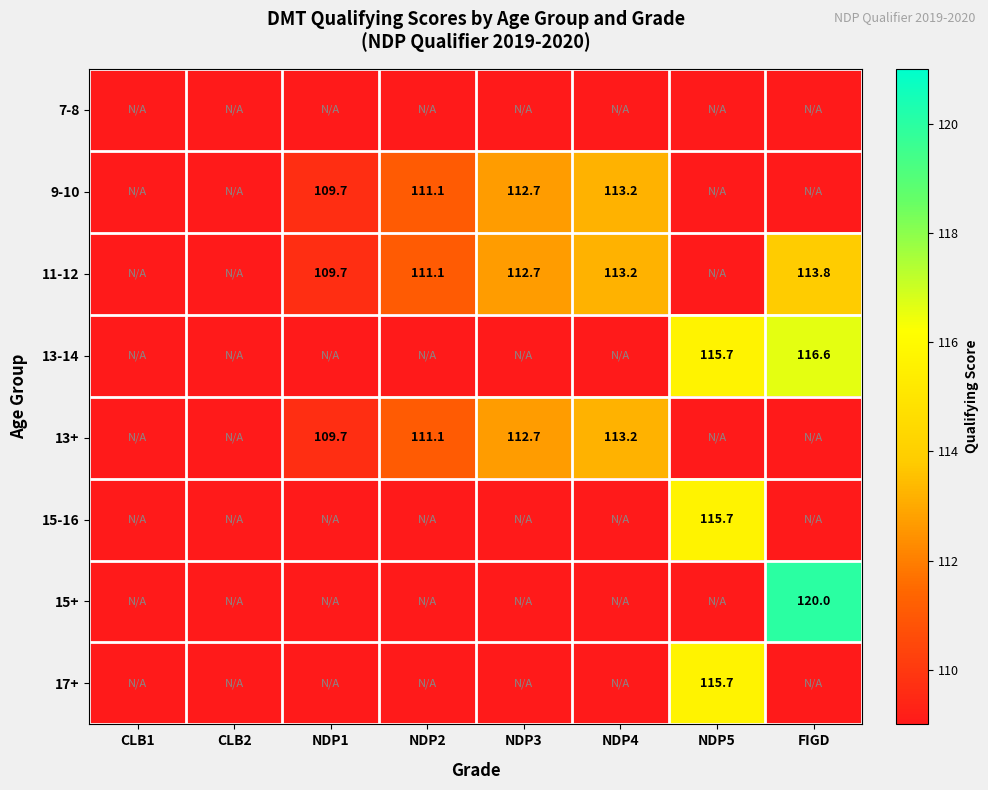

The 9-10 series shows 109.7 at NDP1. True or false?

True